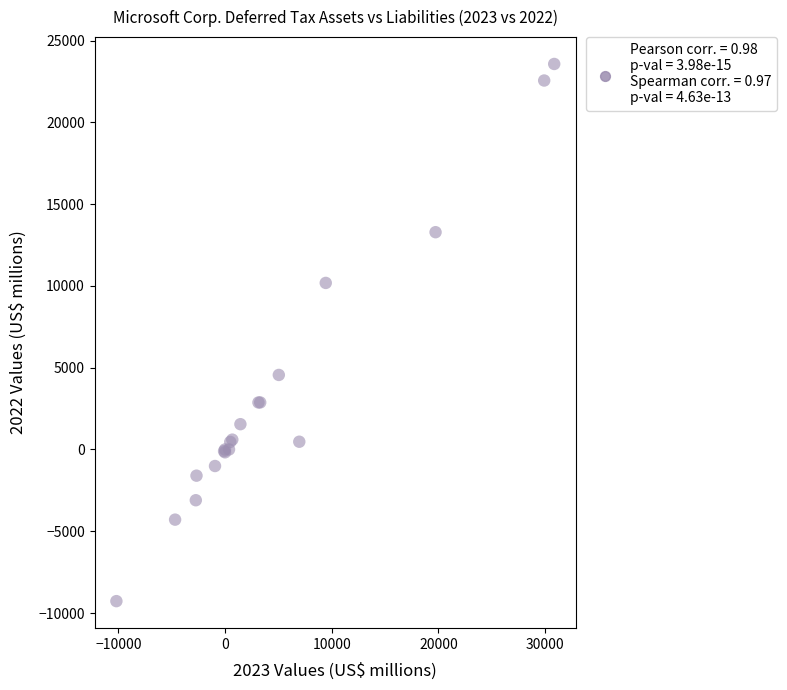

What Y value in the scatter plot is closest to 7148?

4557